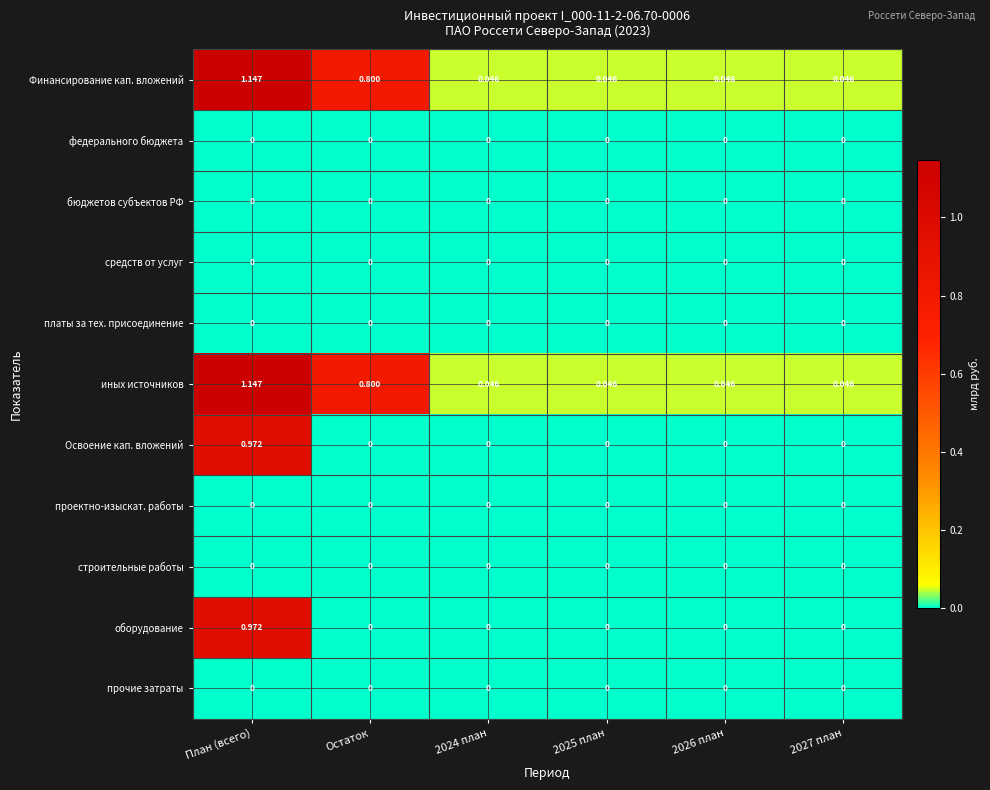

At how many categories does at least one series exceed 0?

6